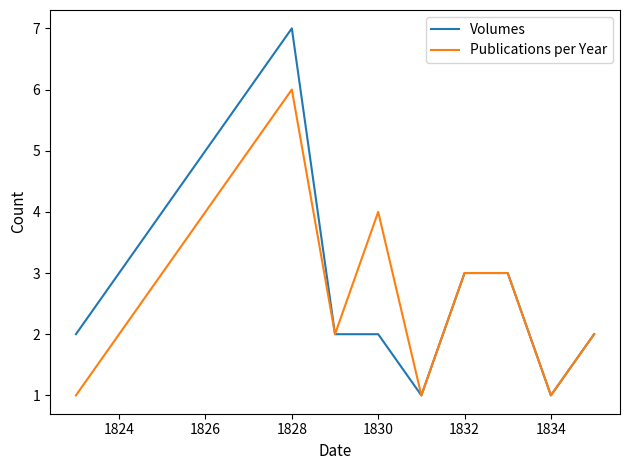

Rank the series by their maximum value, from lowest to highest.

Publications per Year, Volumes